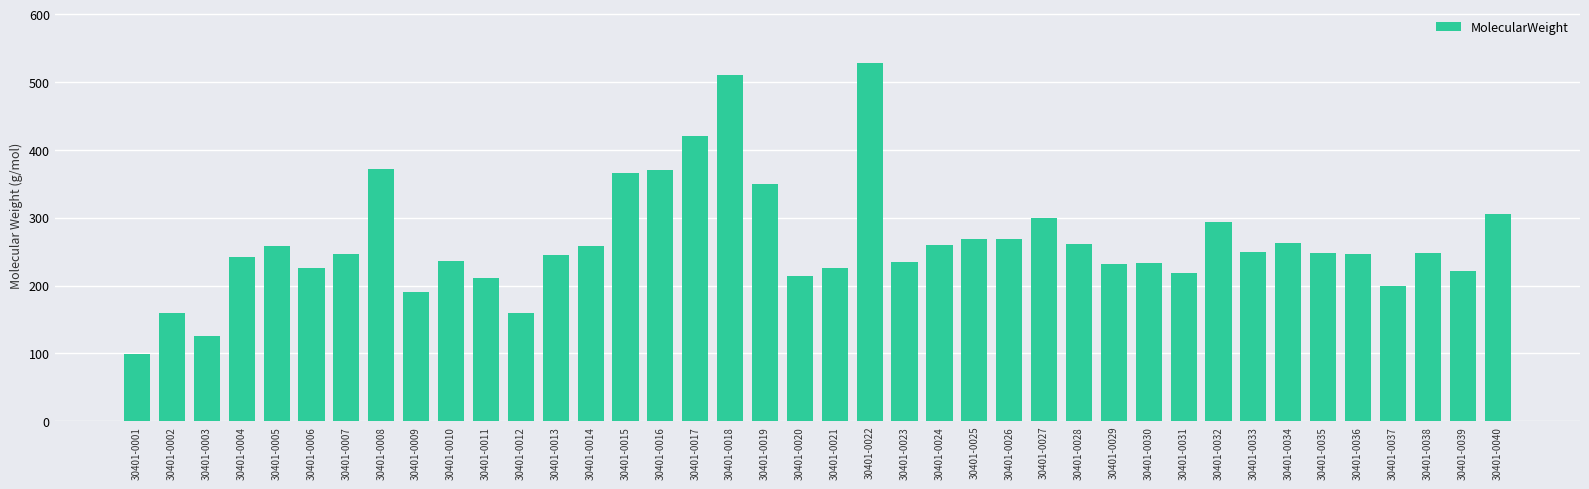

Between 30401-0001 and 30401-0022, which is larger?

30401-0022